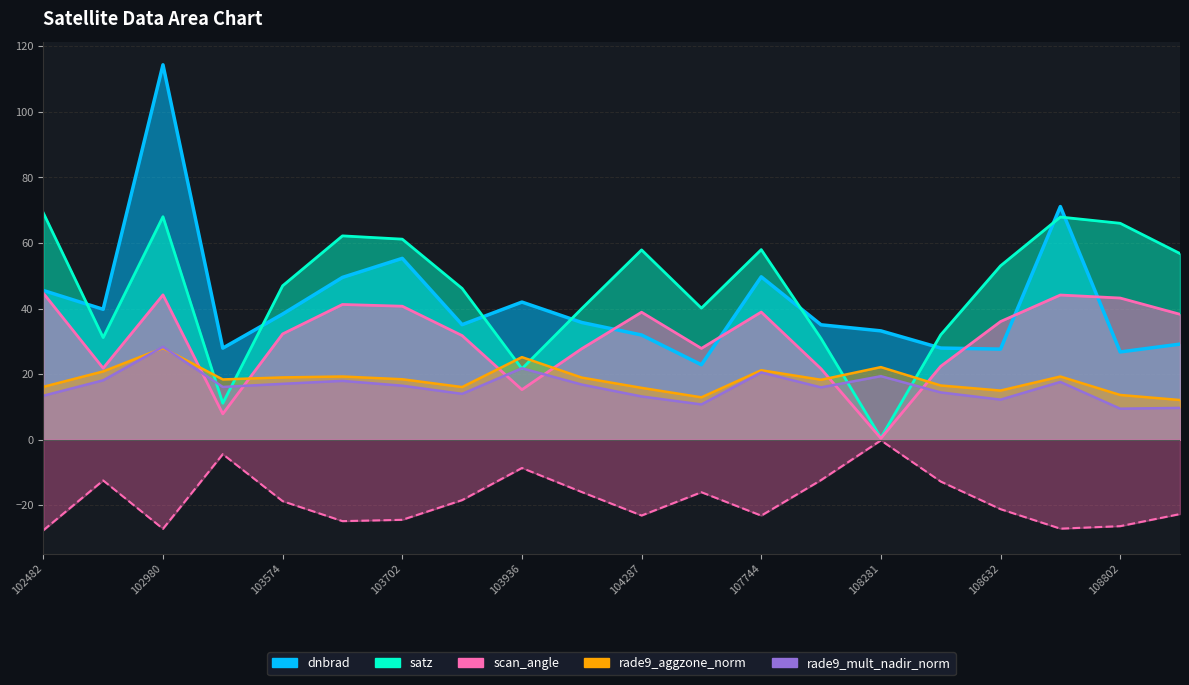

What is the label of the 1st point from the left?

102482